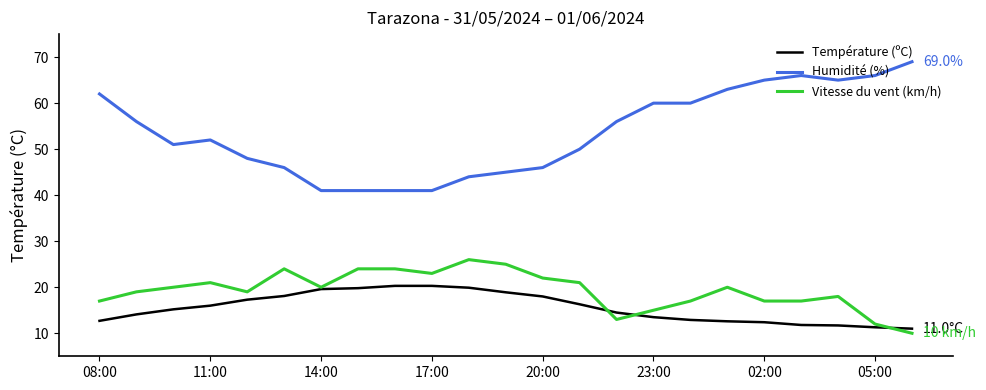

Which series ends up on top after the final intersection of Température (ºC) and Vitesse du vent (km/h)?

Température (ºC)